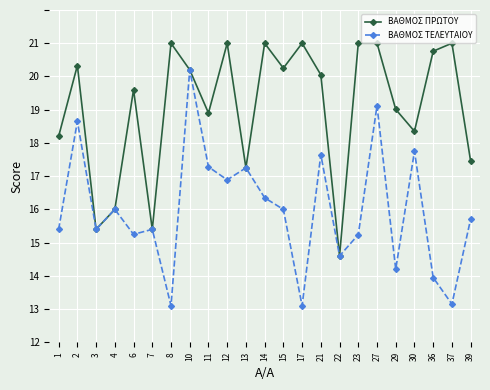

Does the chart have visible grid lines?

Yes